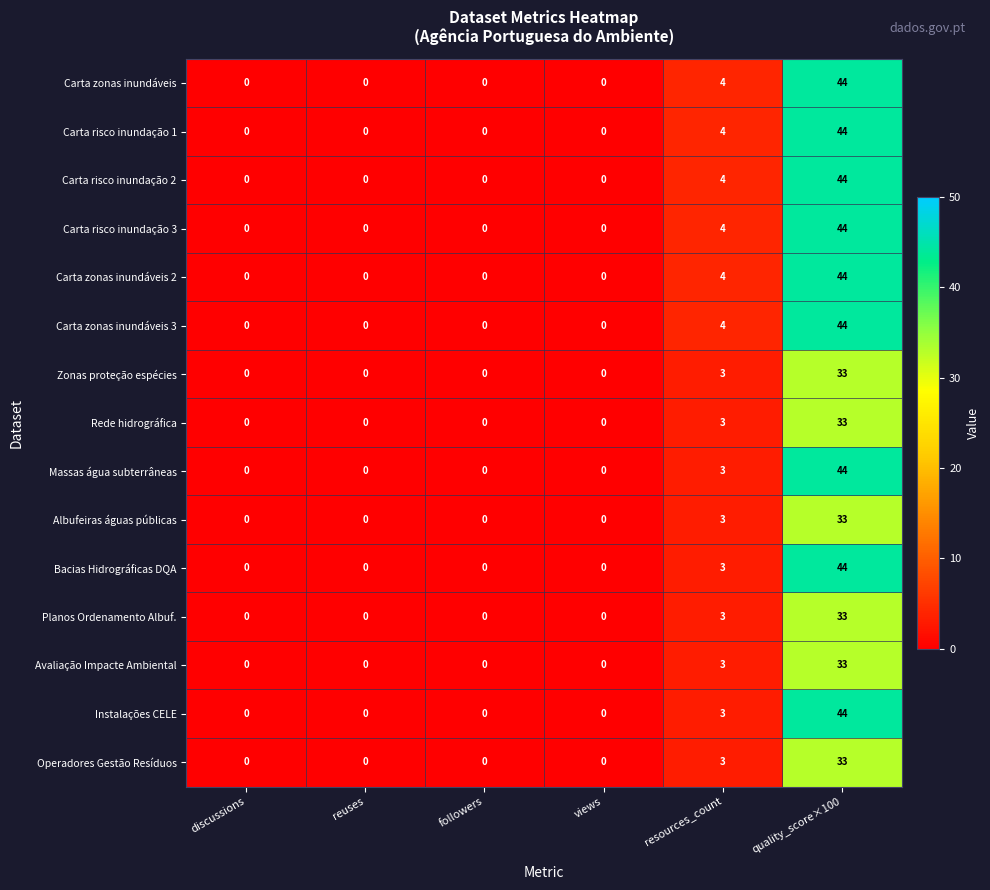

What is the average value of the Albufeiras águas públicas series?

6